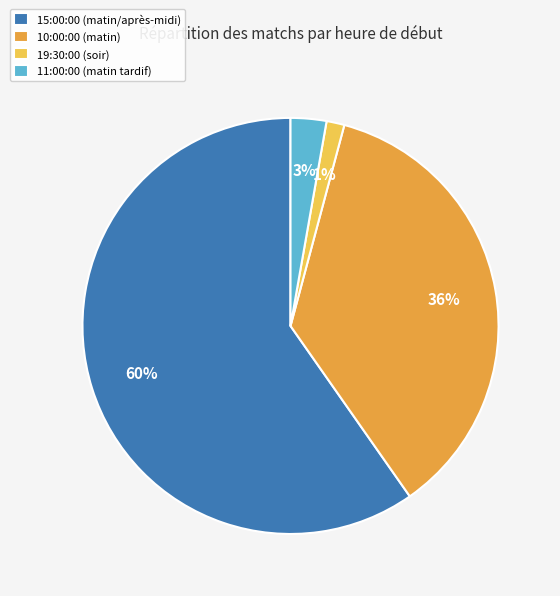

Do 11:00:00 (matin tardif) and 10:00:00 (matin) together represent more than half of the pie?

No